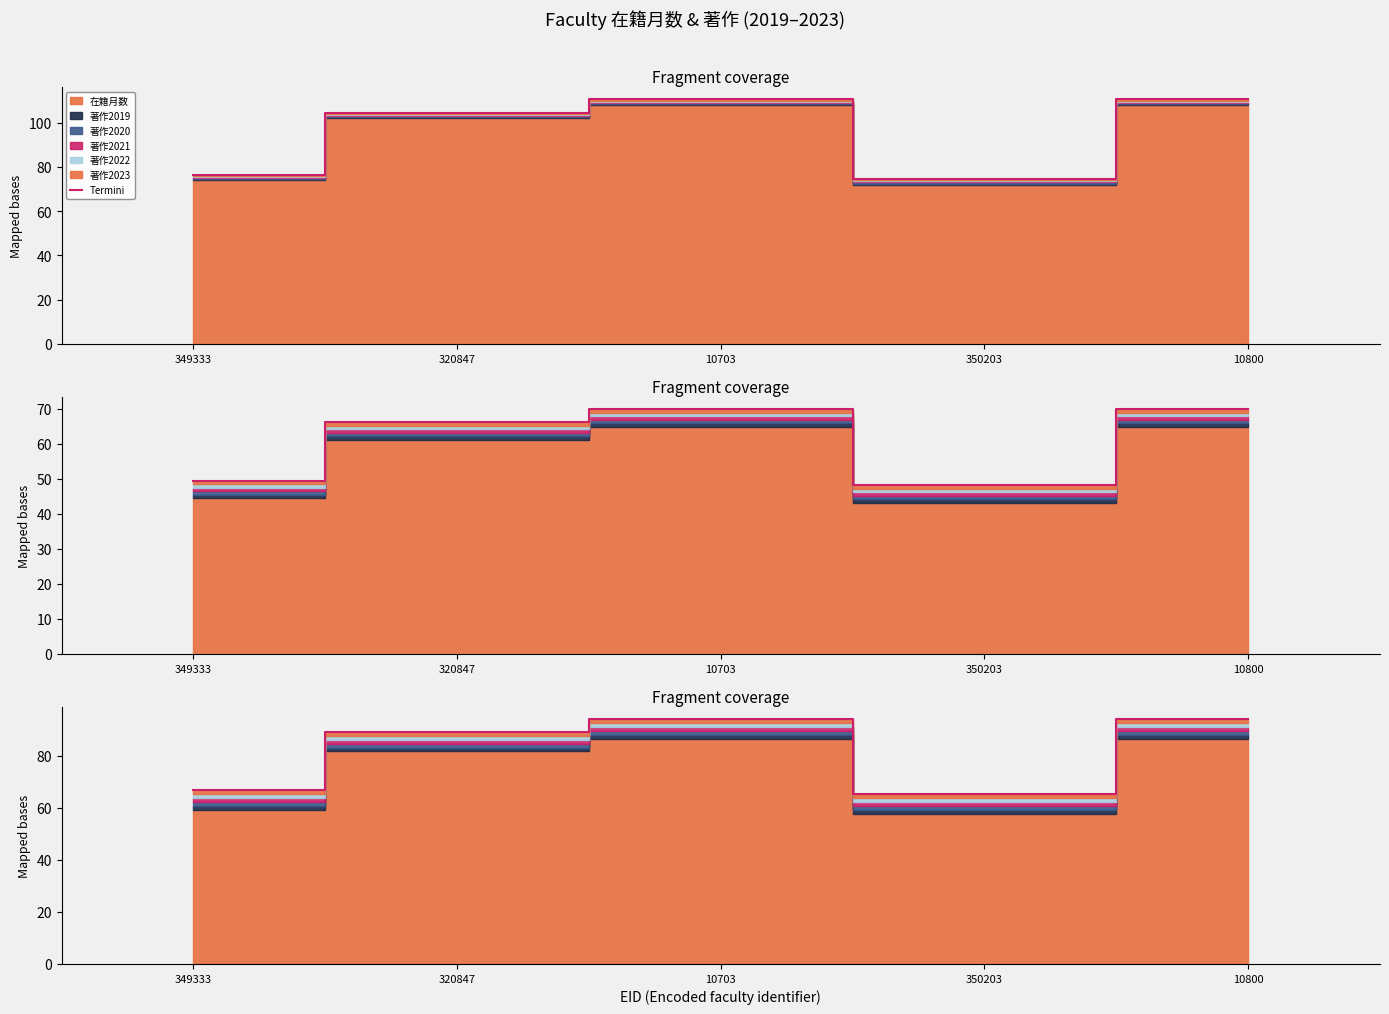

True or false: the data shows 102.9 at 349333.

False